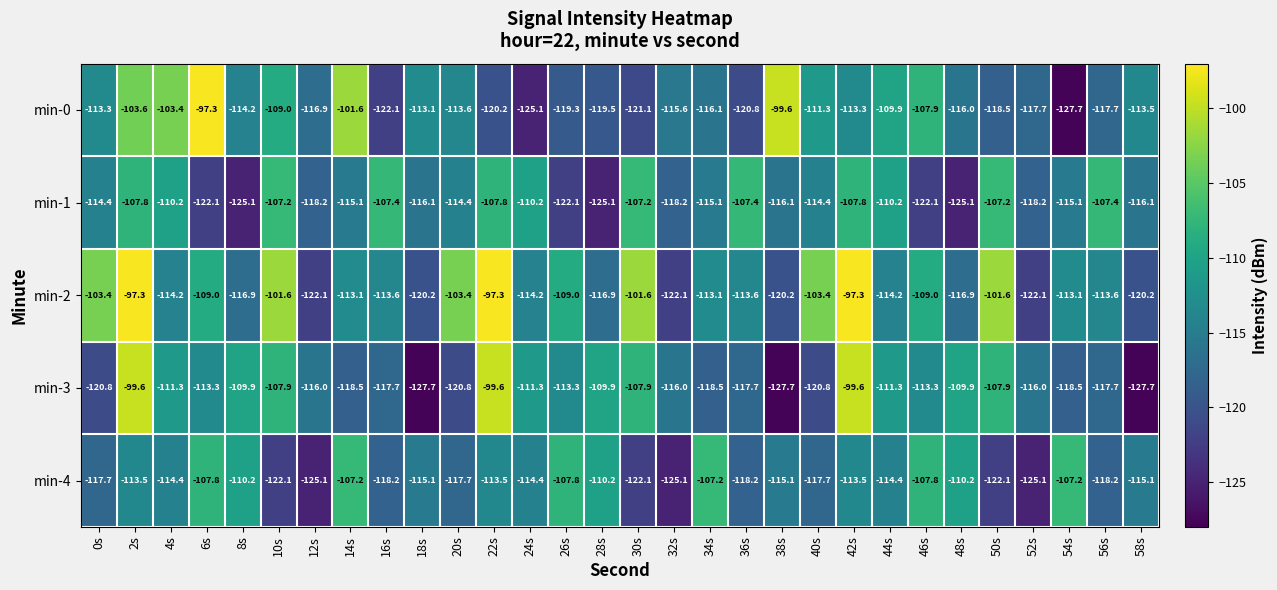

What is the highest value of the min-3 series?

-99.6